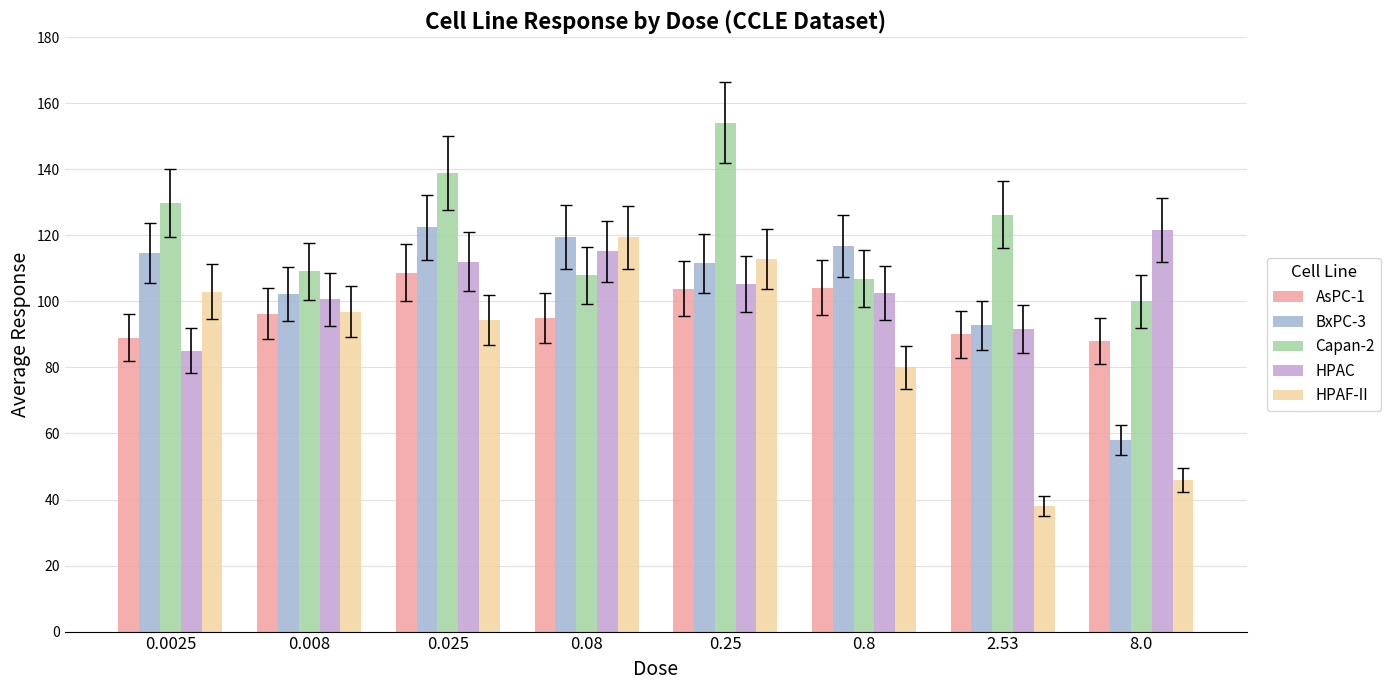

The value of AsPC-1 at 2.53 is 90.0. True or false?

True